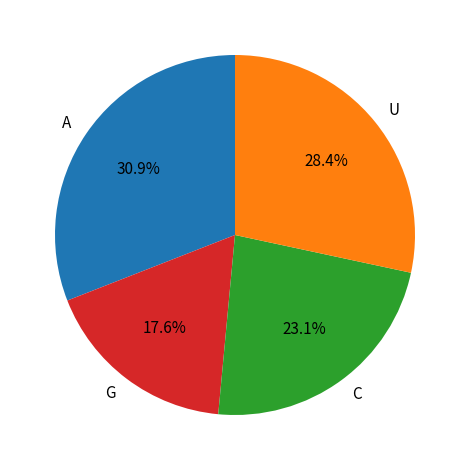

What percentage is NOT represented by C?

76.9%